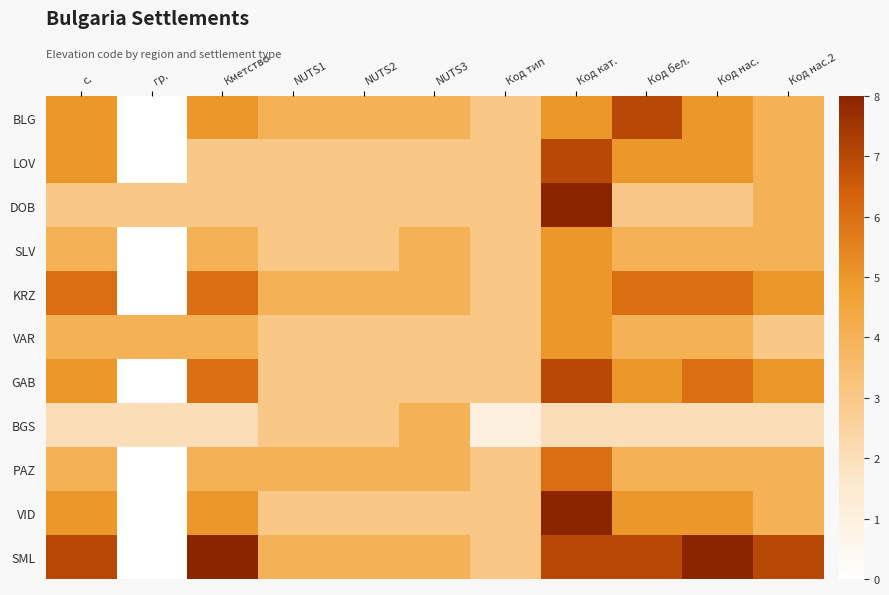

What is the maximum value shown in the chart?

8